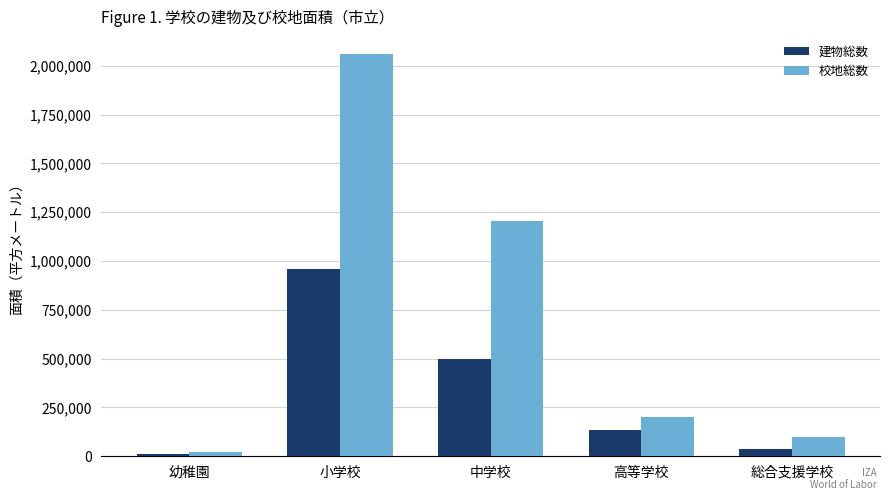

What are all the series names shown in the legend?

建物総数, 校地総数